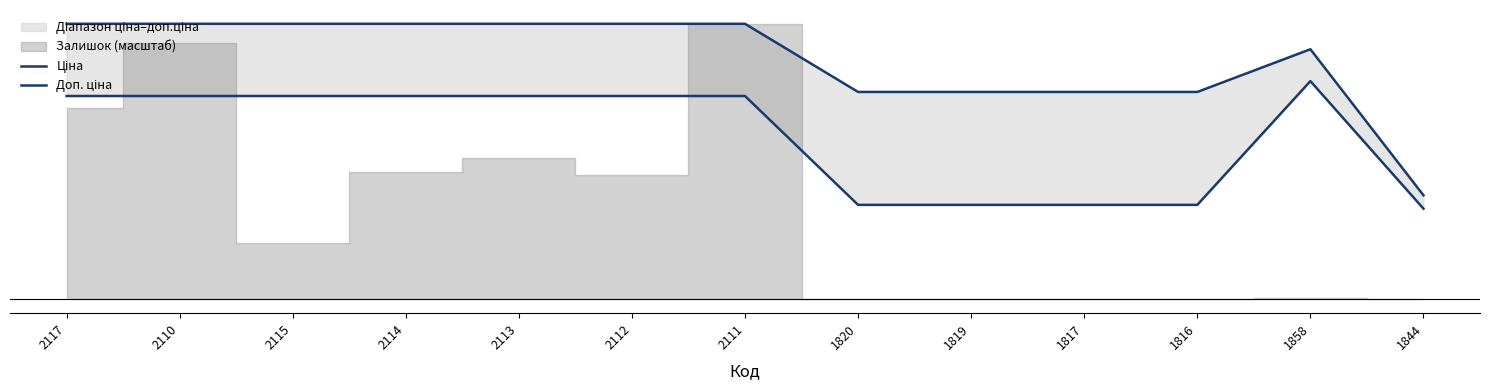

What is the total value across all series at 1819?

1235.9